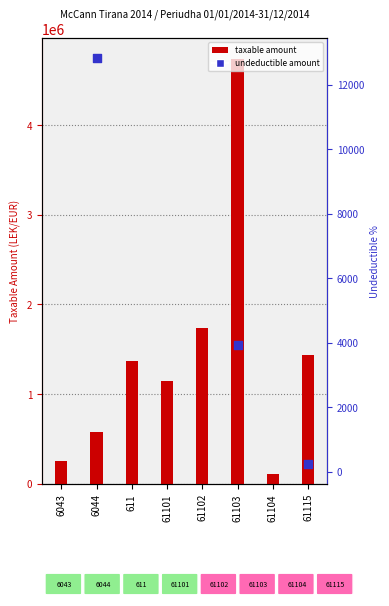

At which category is the sum across all series the highest?

61103